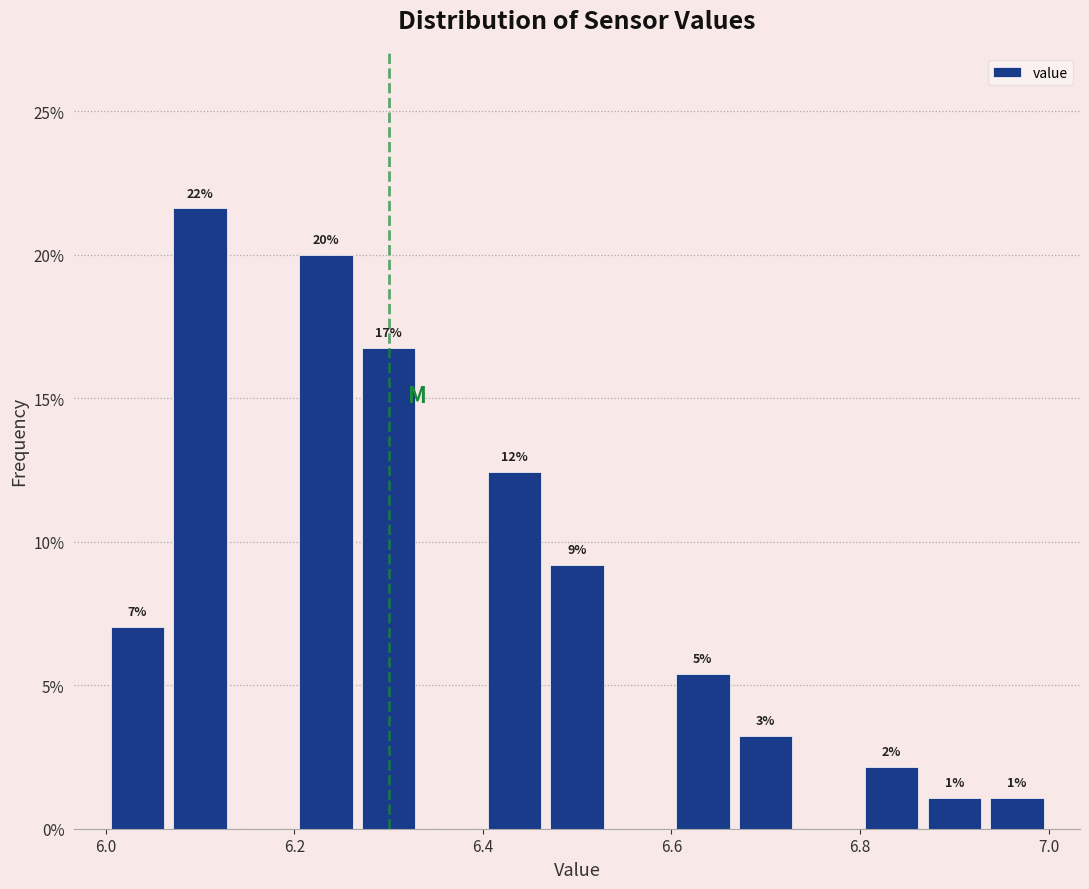

Around what value on the x-axis is the tallest bar? Give the approximate position of its centre, as read against the axis.

6.10